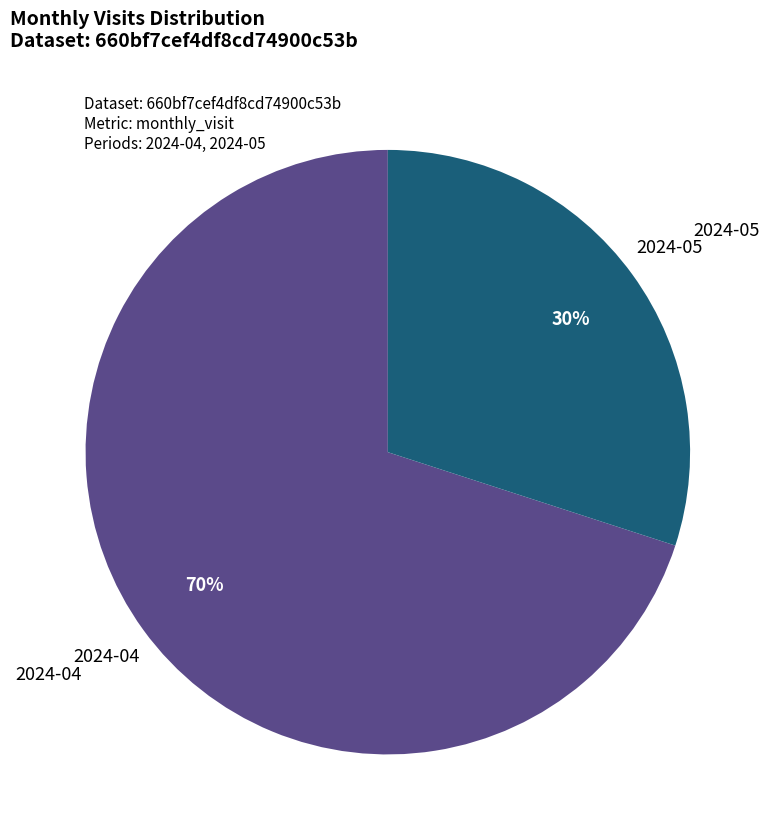

Is there any slice that represents more than half of the pie?

Yes